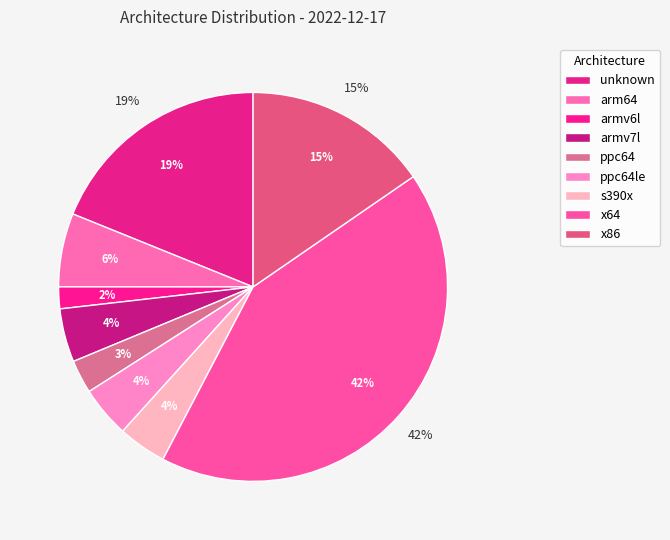

Rank the categories by value from lowest to highest.

armv6l, ppc64, s390x, ppc64le, armv7l, arm64, x86, unknown, x64